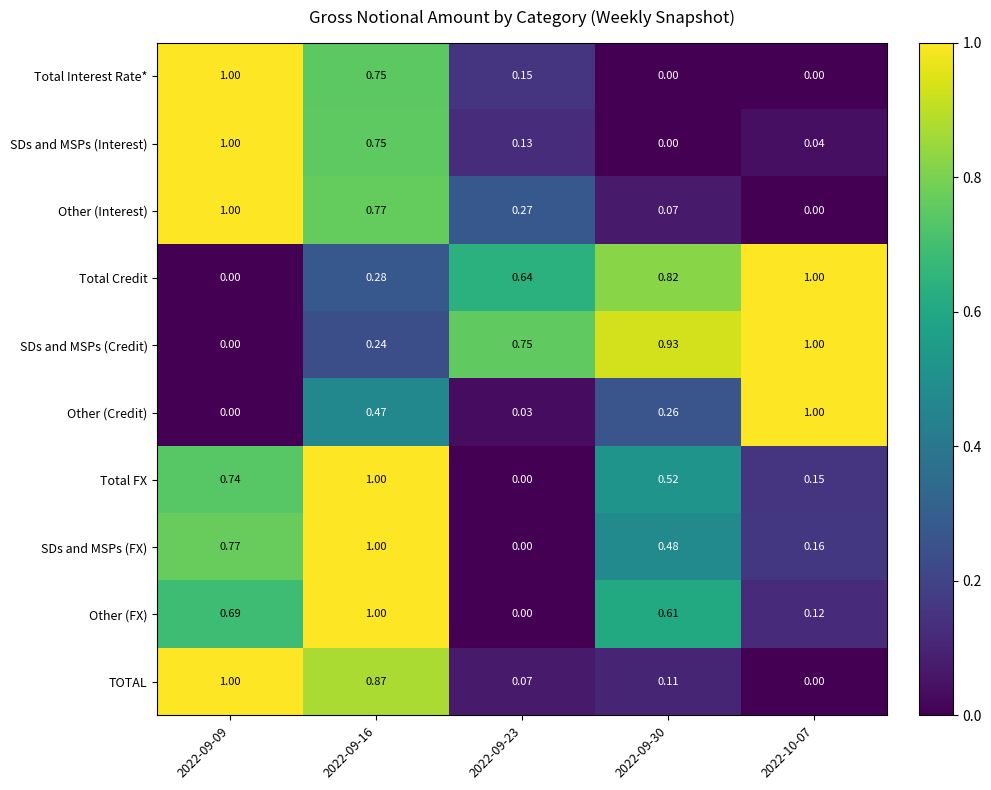

Which series changed the most between 2022-09-09 and 2022-09-16?

Other (Credit)